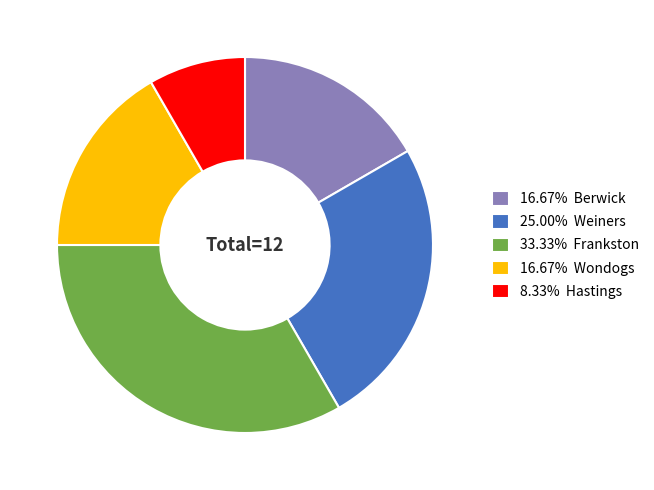

Approximately how many times larger is the value at 16.67% Berwick compared to 16.67% Wondogs?

1.0